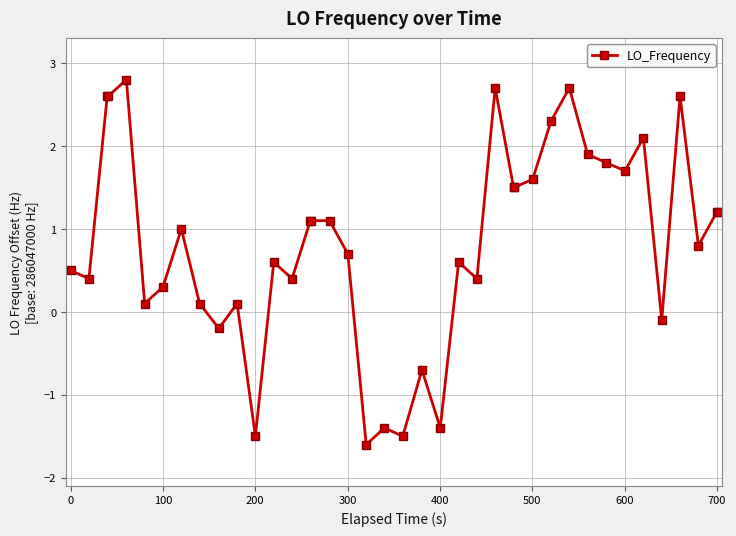

What is the minimum value shown in the chart?

-1.6